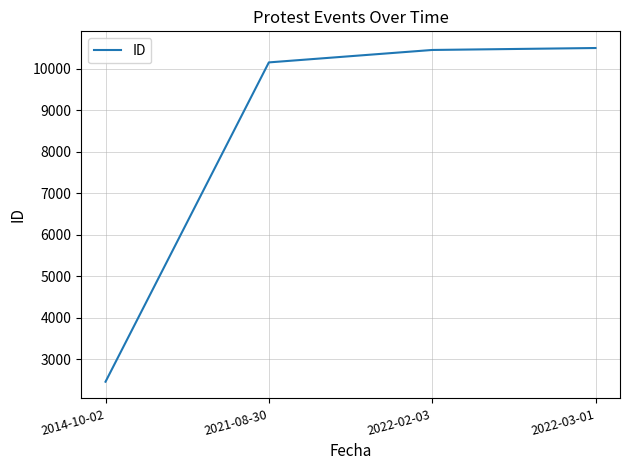

What position from the right is 2022-03-01?

1